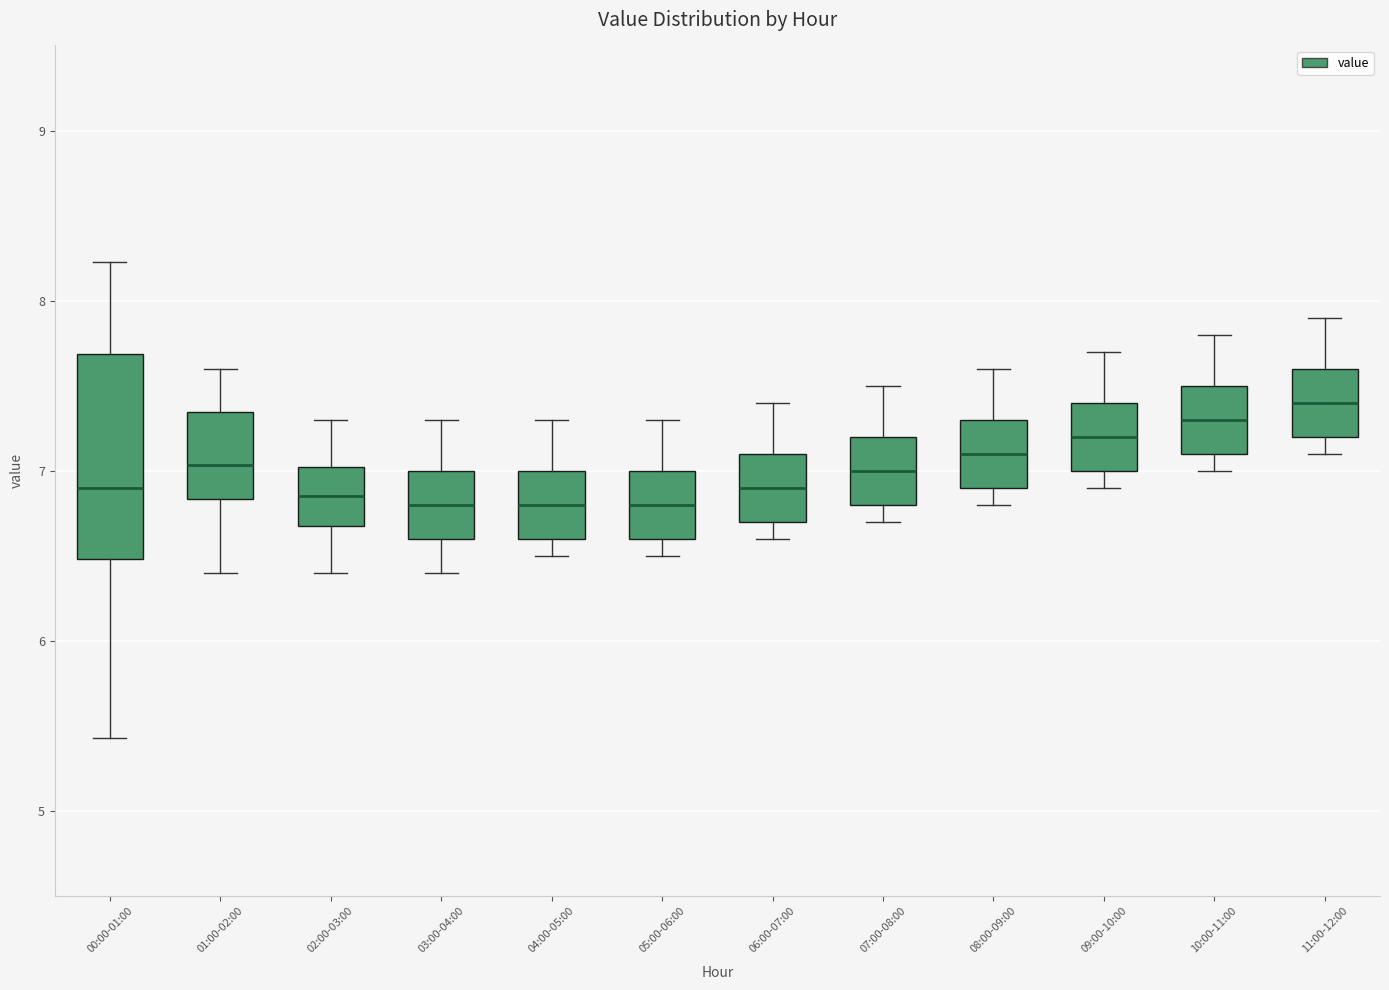

Where is the lower edge of the box for 09:00-10:00 on the y-axis? The values are not printed on the chart, so give them approximately, as read against the axis.

7.0